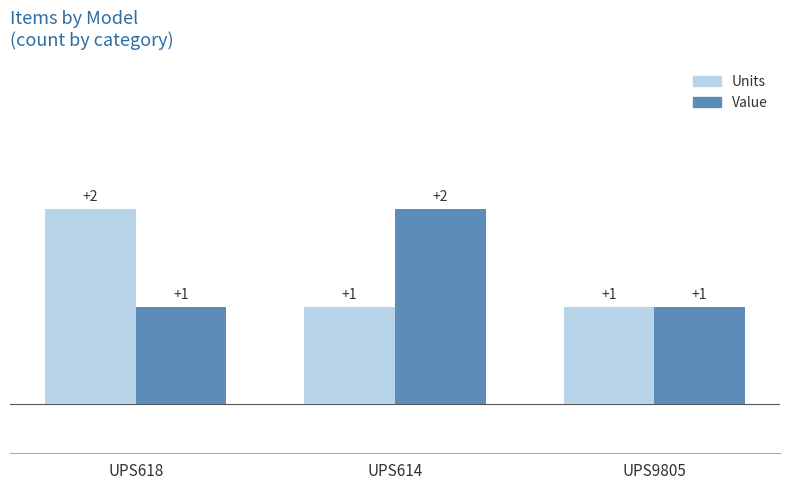

What is the difference between the maximum and second lowest values in the Units series?

1